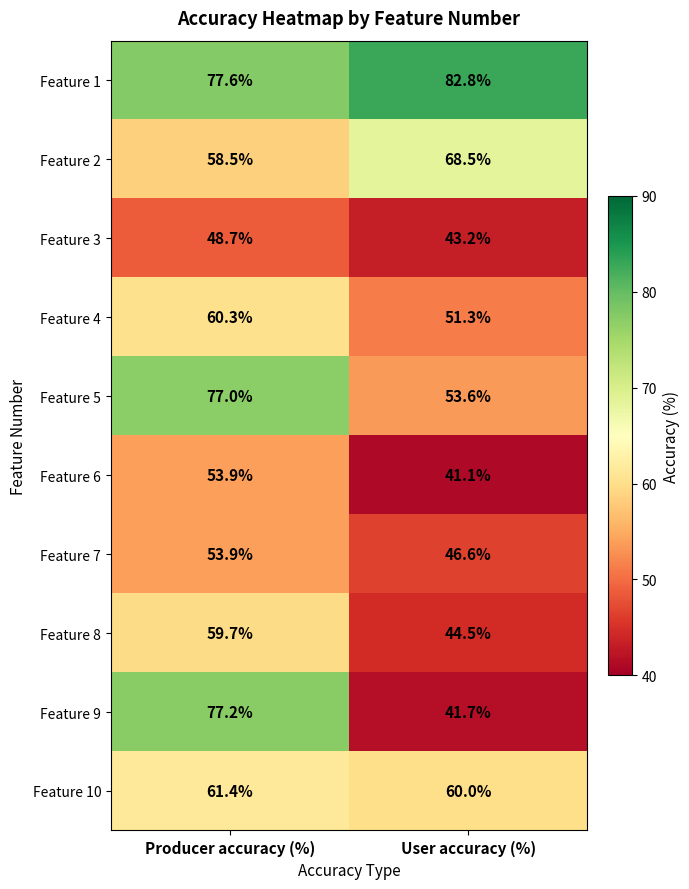

Rank the categories by Feature 9 value from lowest to highest.

User accuracy (%), Producer accuracy (%)